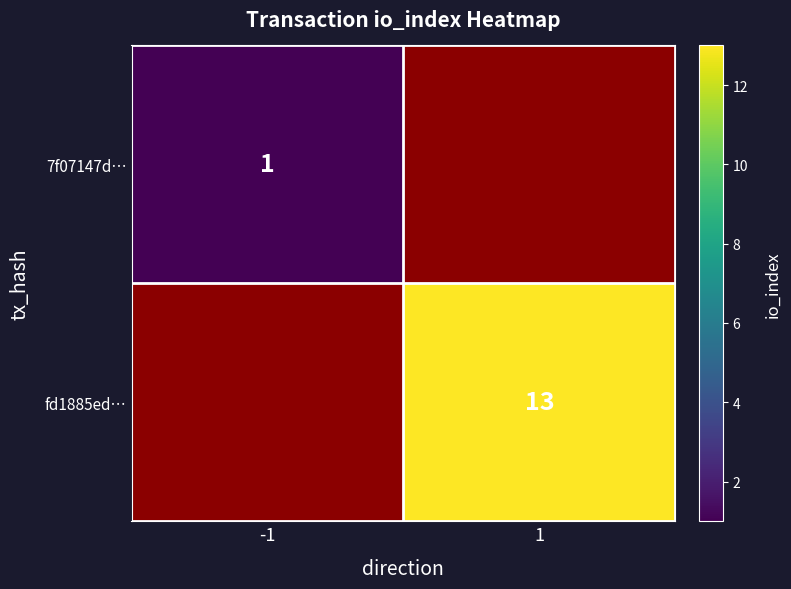

True or false: 7f07147d… has a value of 1 at -1.

True